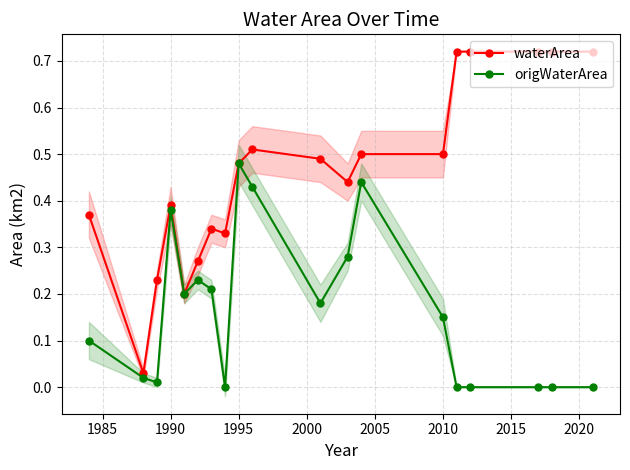

The waterArea series shows 0.2 at 1995. True or false?

False